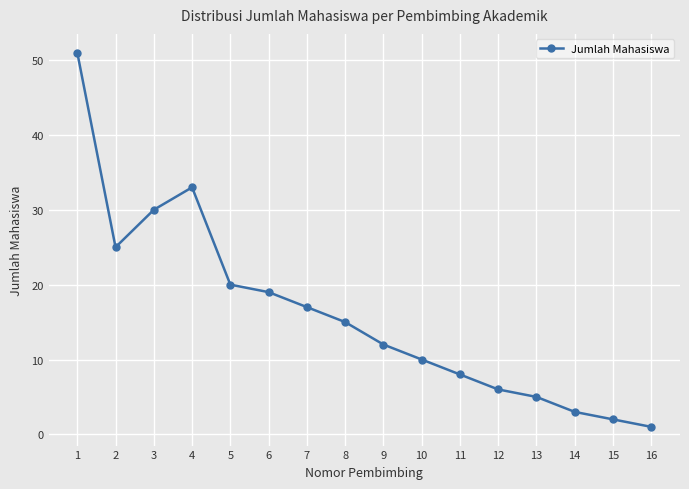

What is the sum of all values?

257